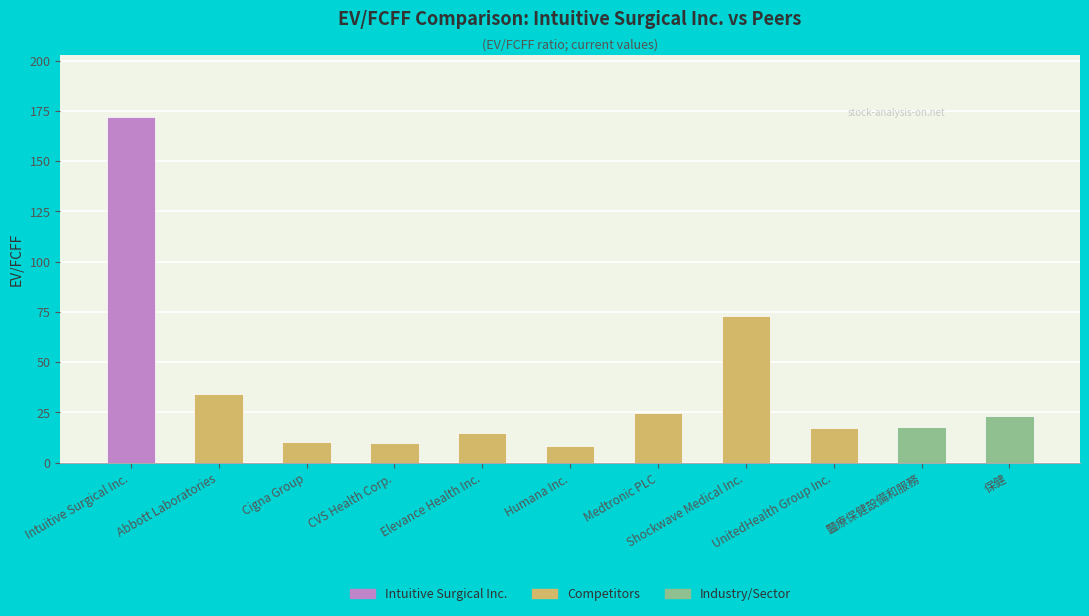

At which category does the chart reach its peak across all series?

Intuitive Surgical Inc.